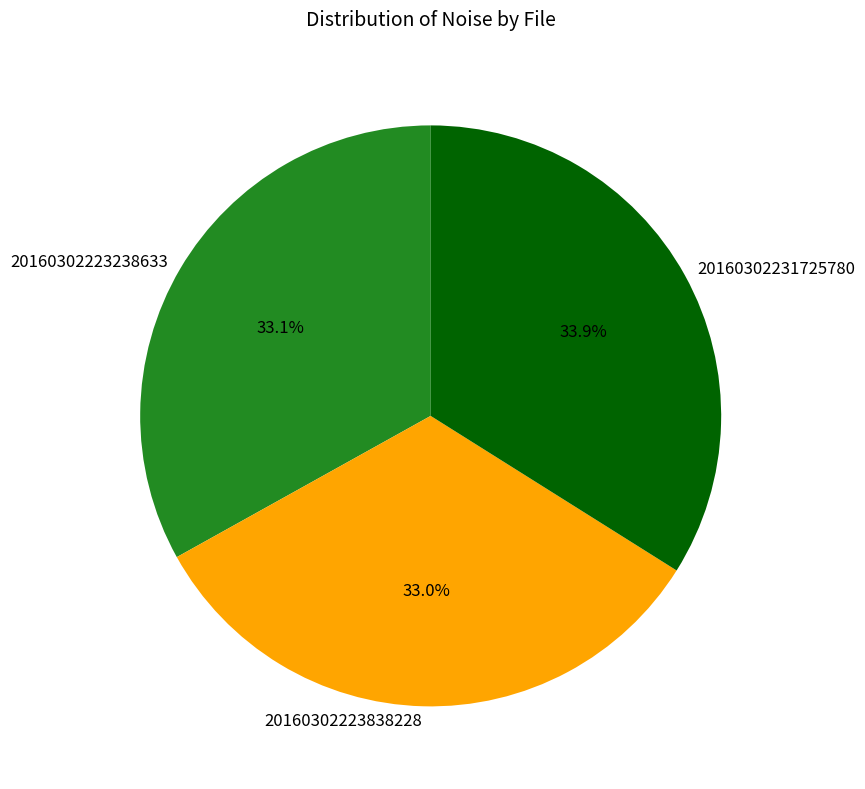

Which has a higher value, 20160302231725780 or 20160302223238633?

20160302231725780